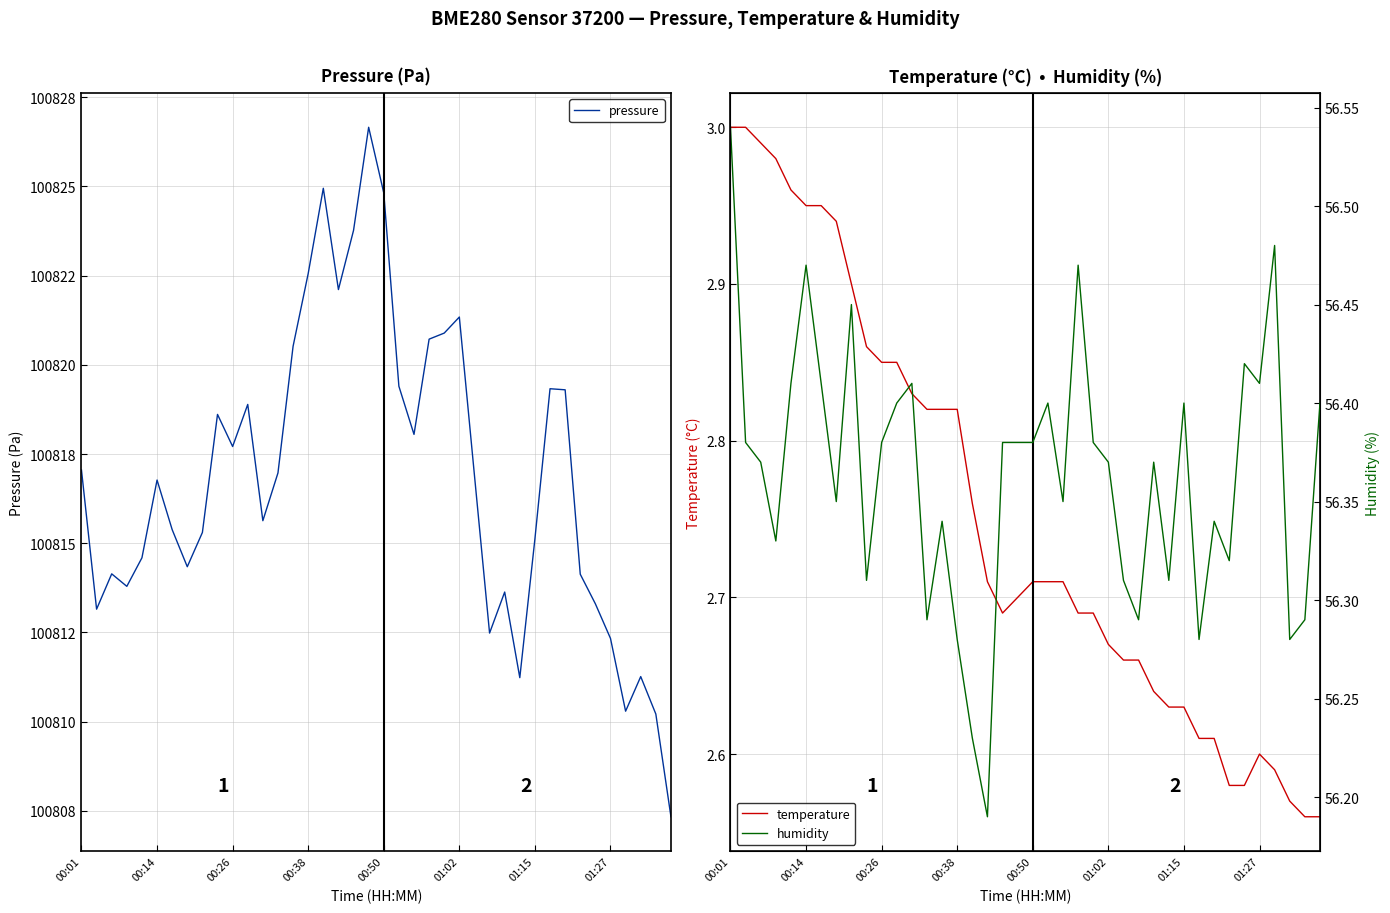

Is it true that temperature equals 2.6 at 01:27?

True